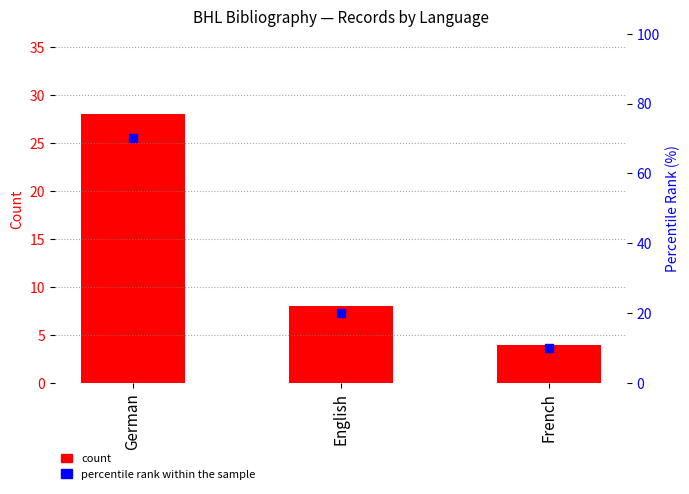

At which category is the sum across all series the highest?

German